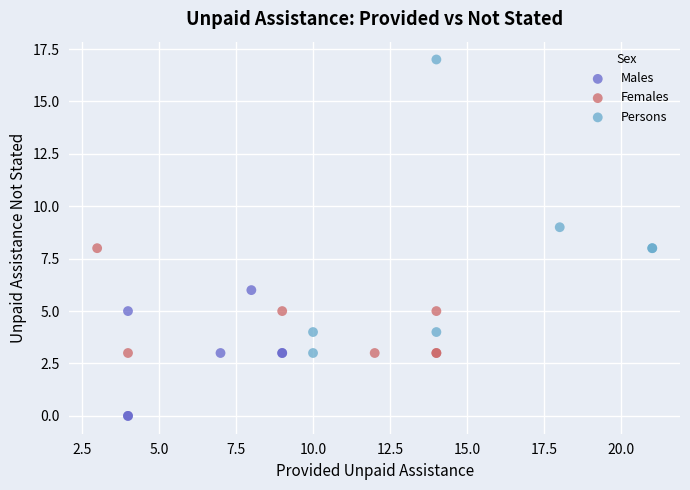

Which series reaches the minimum Y coordinate?

Males